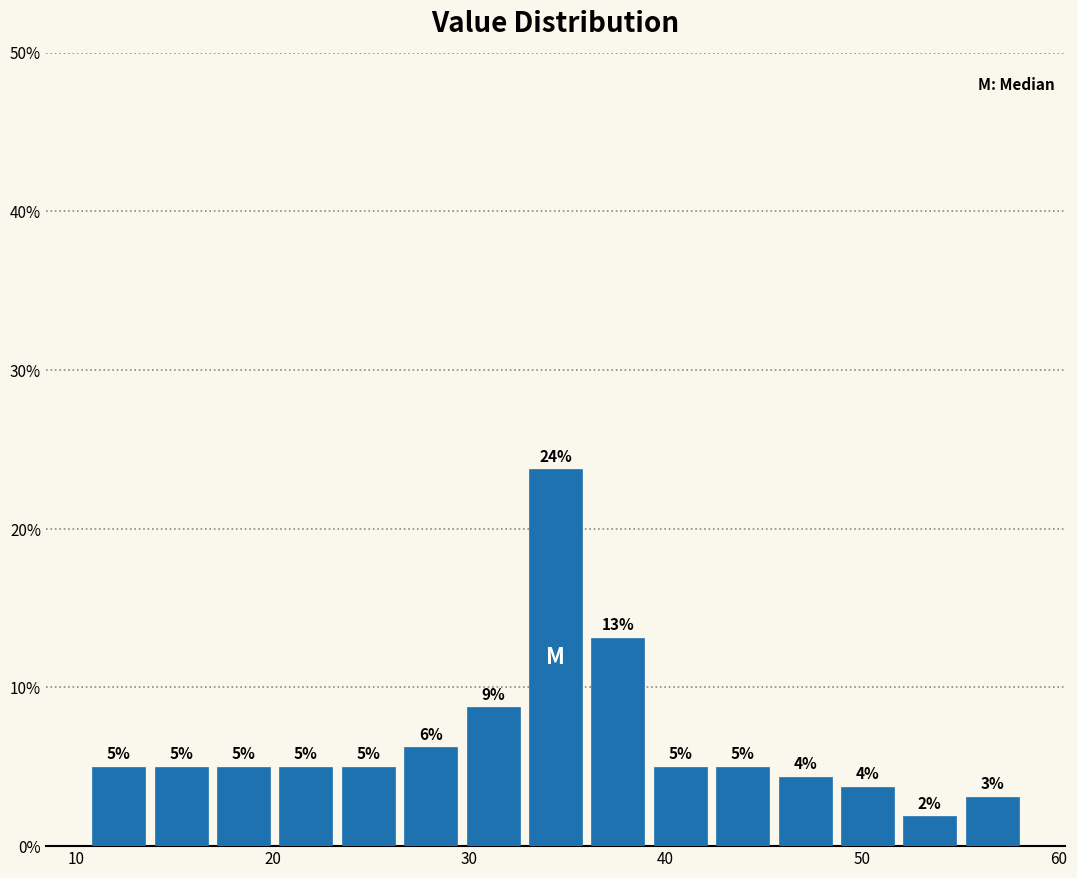

Around what value on the x-axis is the tallest bar? Give the approximate position of its centre, as read against the axis.

34